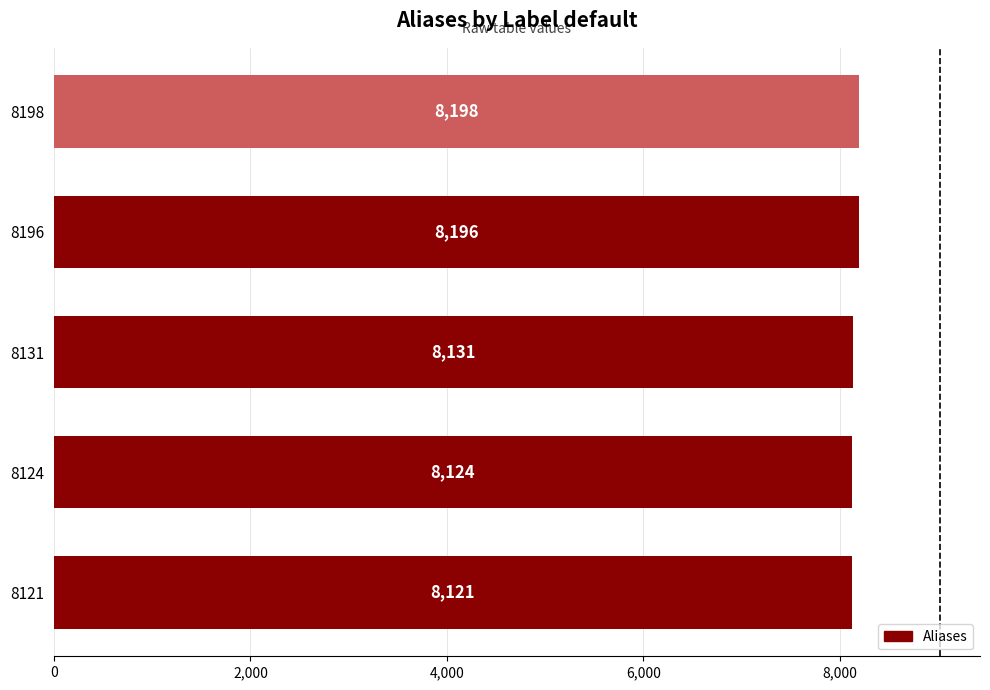

Does the chart contain any negative values?

No